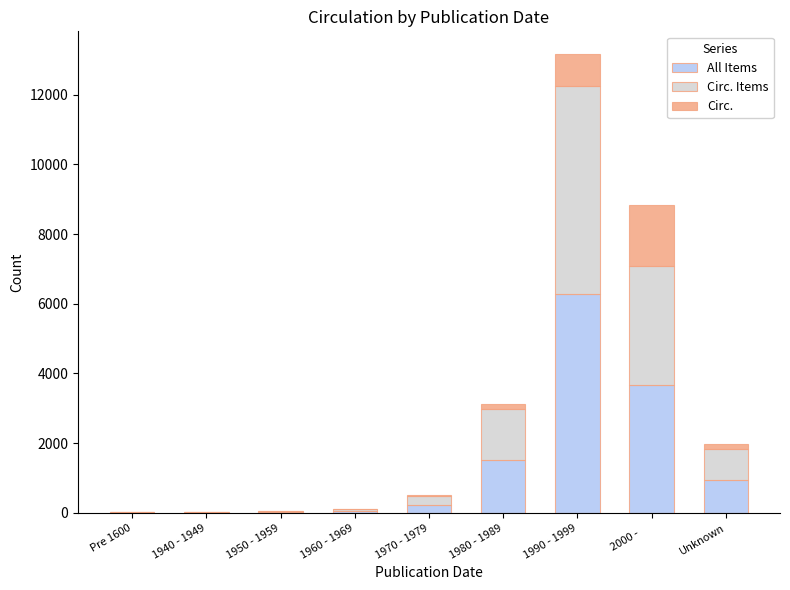

At which label does All Items reach its peak?

1990 - 1999